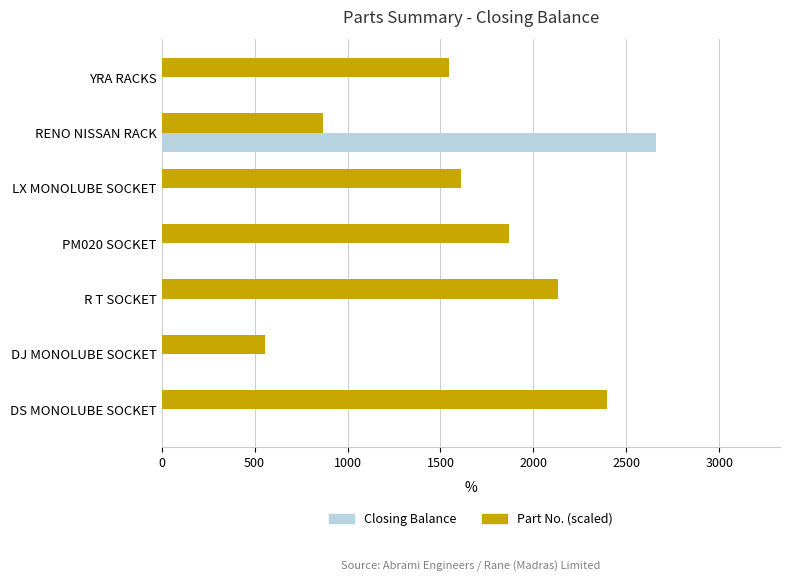

What is the average value of the Part No. (scaled) series?

1568.2